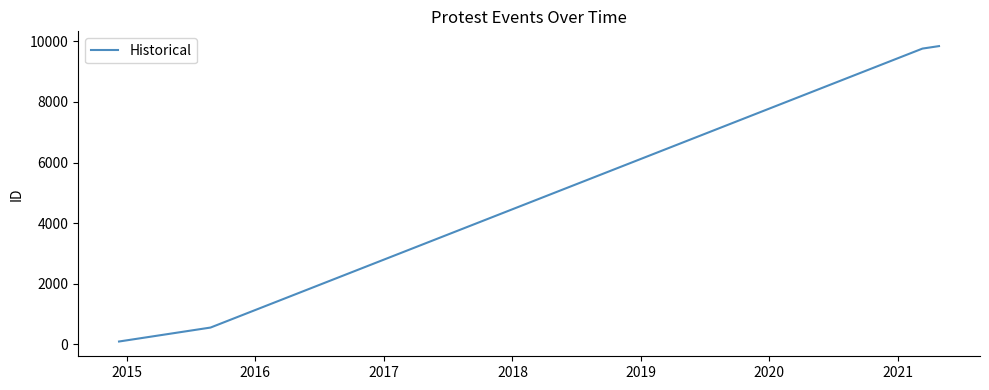

What is the difference between the maximum and second lowest values?

9302